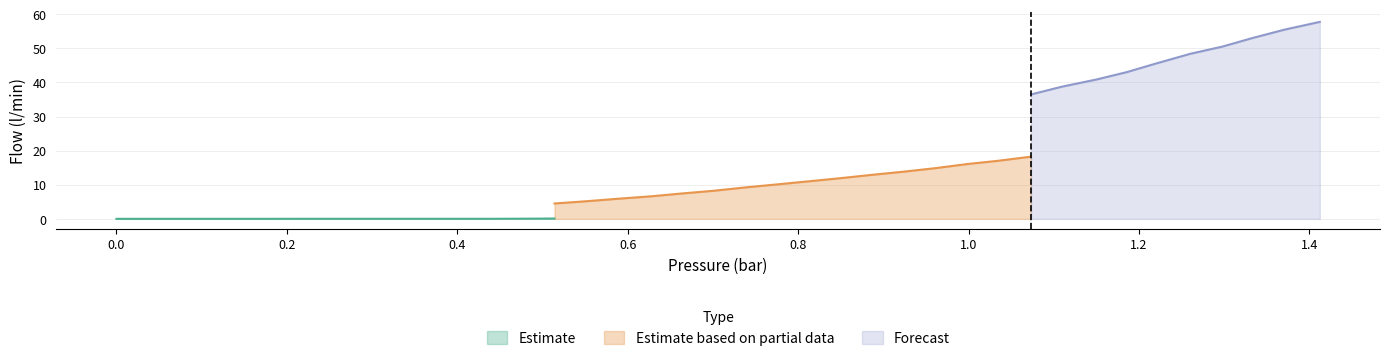

True or false: flow_wet and flow_dry intersect in this chart.

False